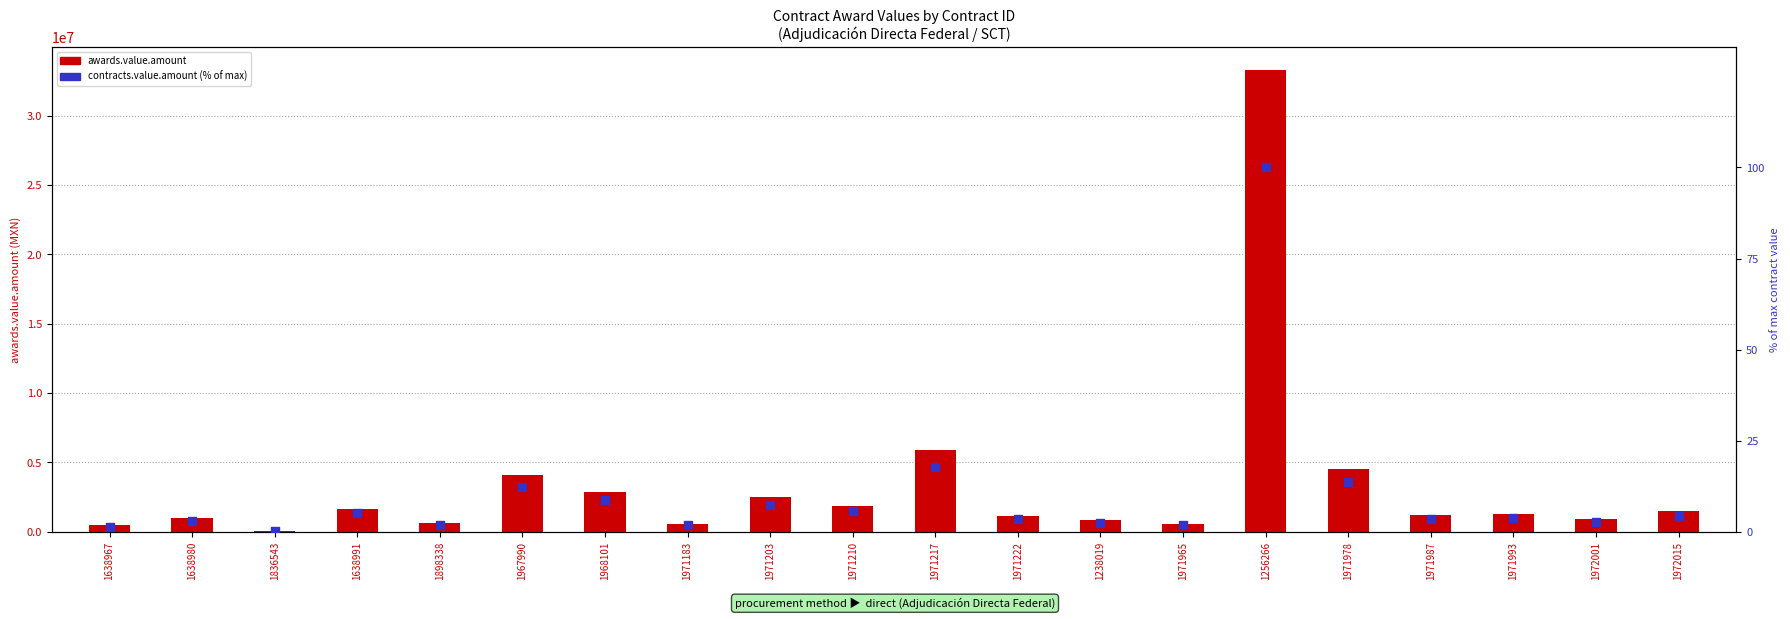

What are all the series names shown in the legend?

awards.value.amount, contracts.value.amount (% of max)